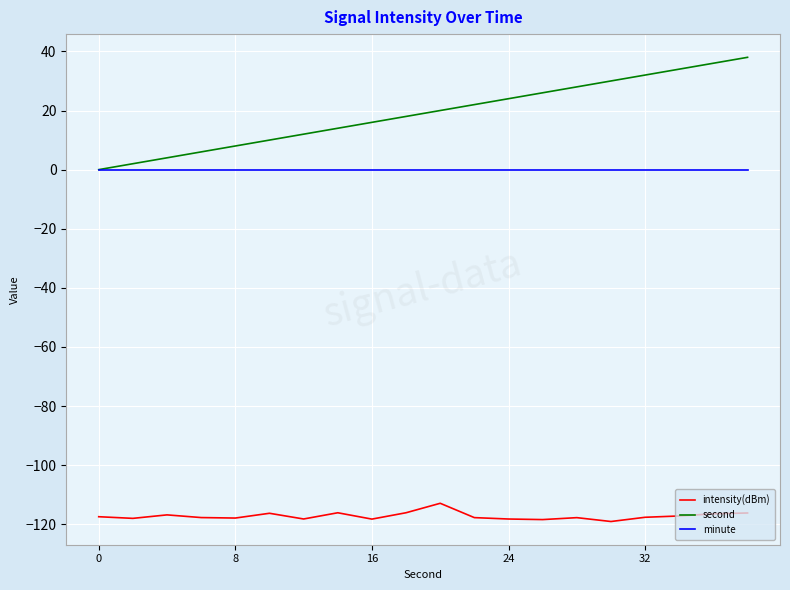

Which series has the largest range (max minus min)?

second